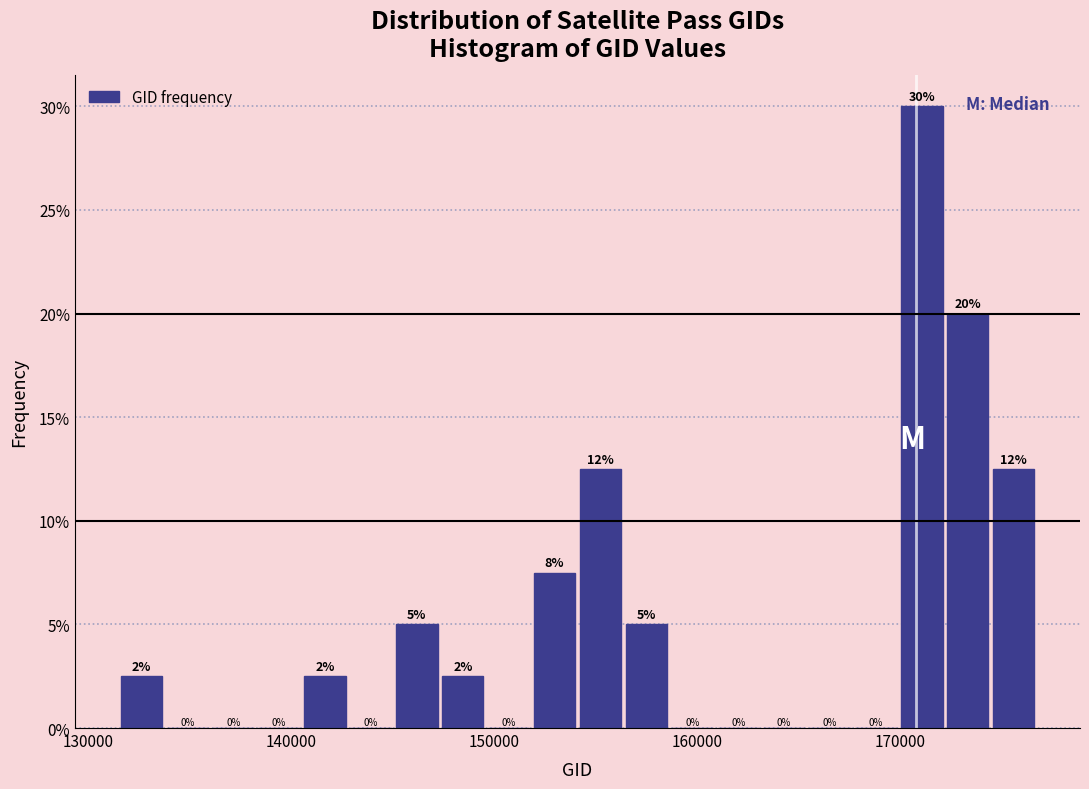

Around what value on the x-axis is the tallest bar? Give the approximate position of its centre, as read against the axis.

171000